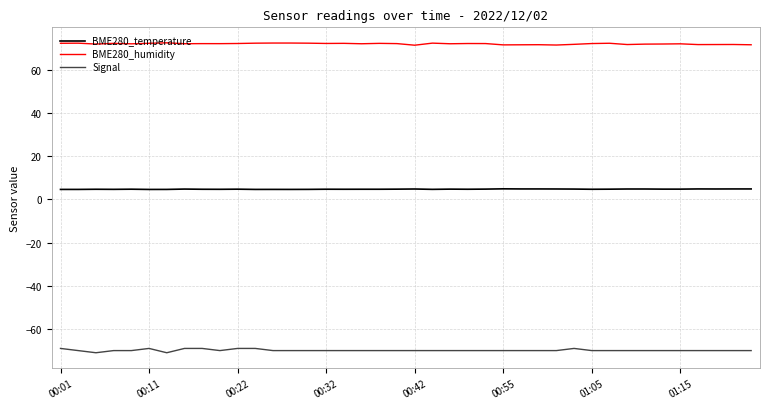

Count the number of categories in the chart.

40